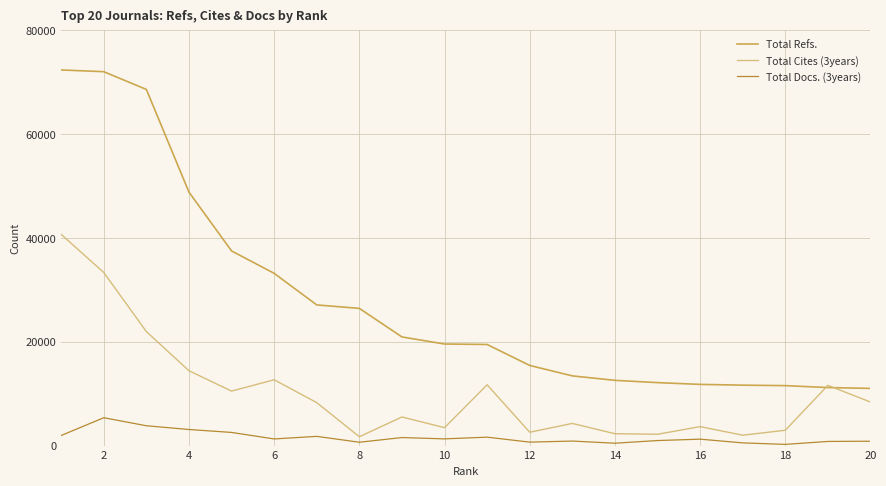

Rank the series by their average value, from highest to lowest.

Total Refs., Total Cites (3years), Total Docs. (3years)